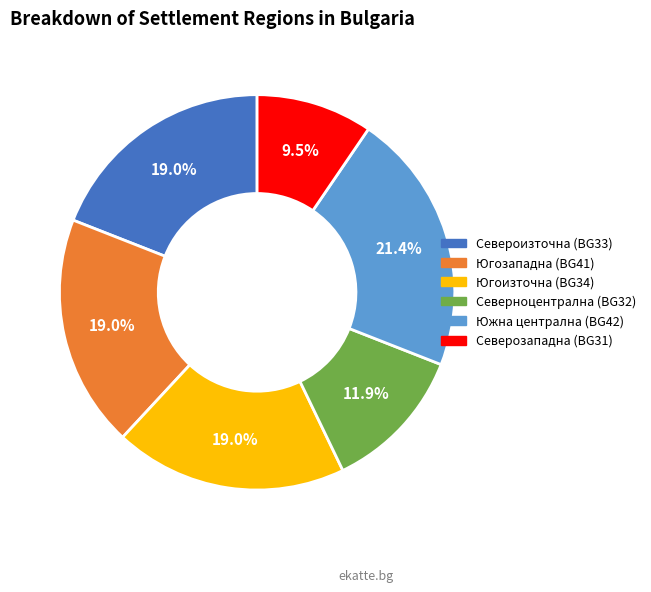

Does any single category account for the majority?

No